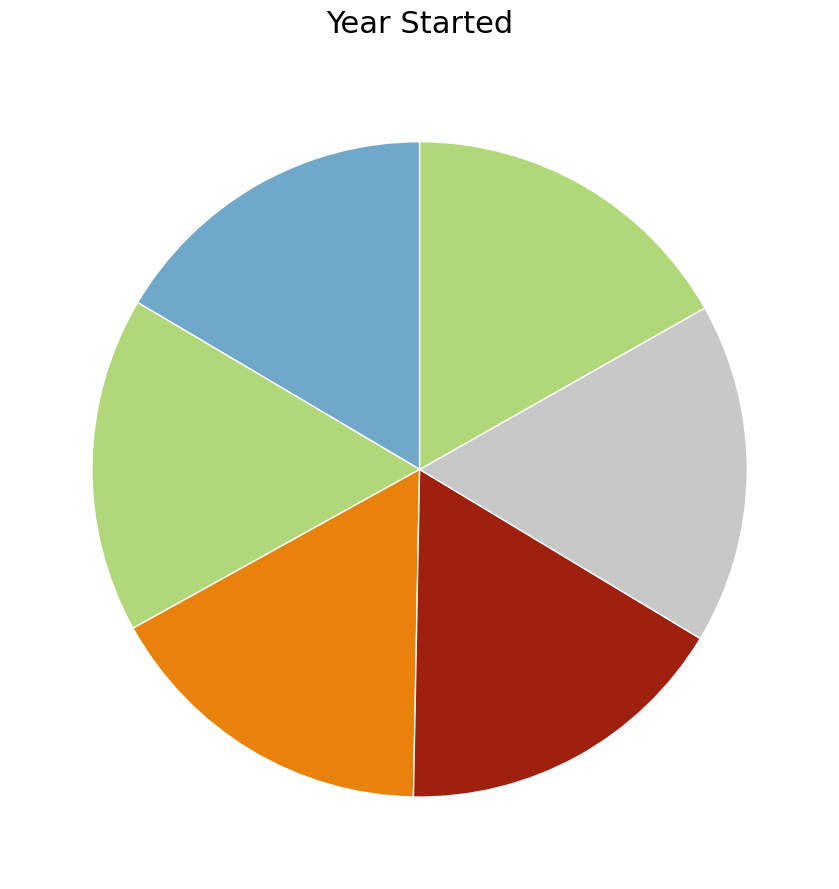

Rank the categories by value from lowest to highest.

AVID, City Year, Fit Learning, Kelly Education, Math Makes Sense, Learnfully